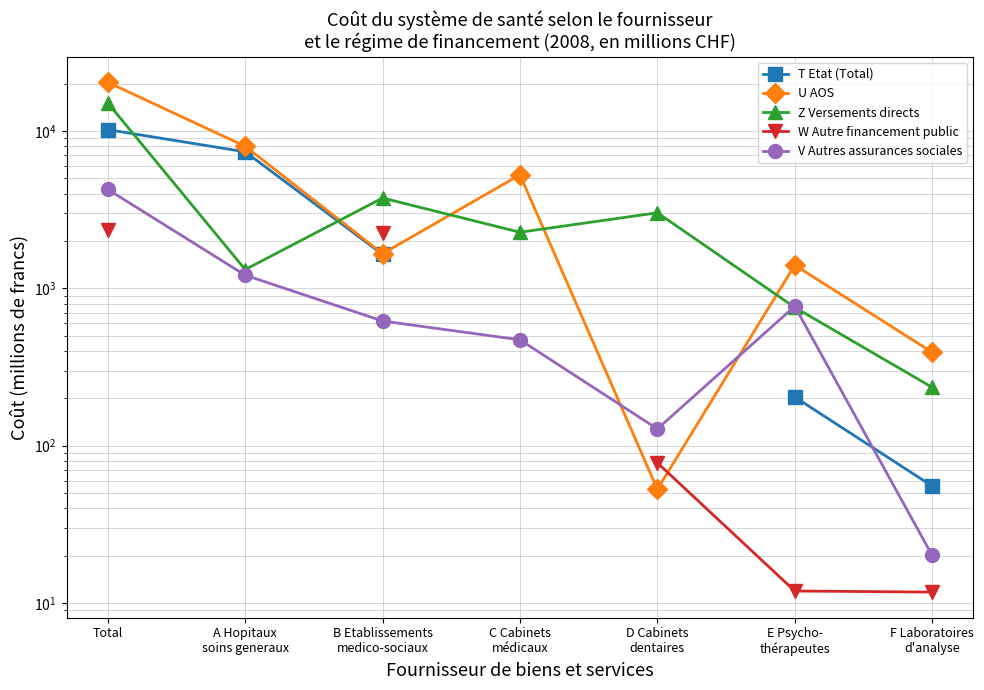

What position from the left is A Hopitaux
soins generaux?

2